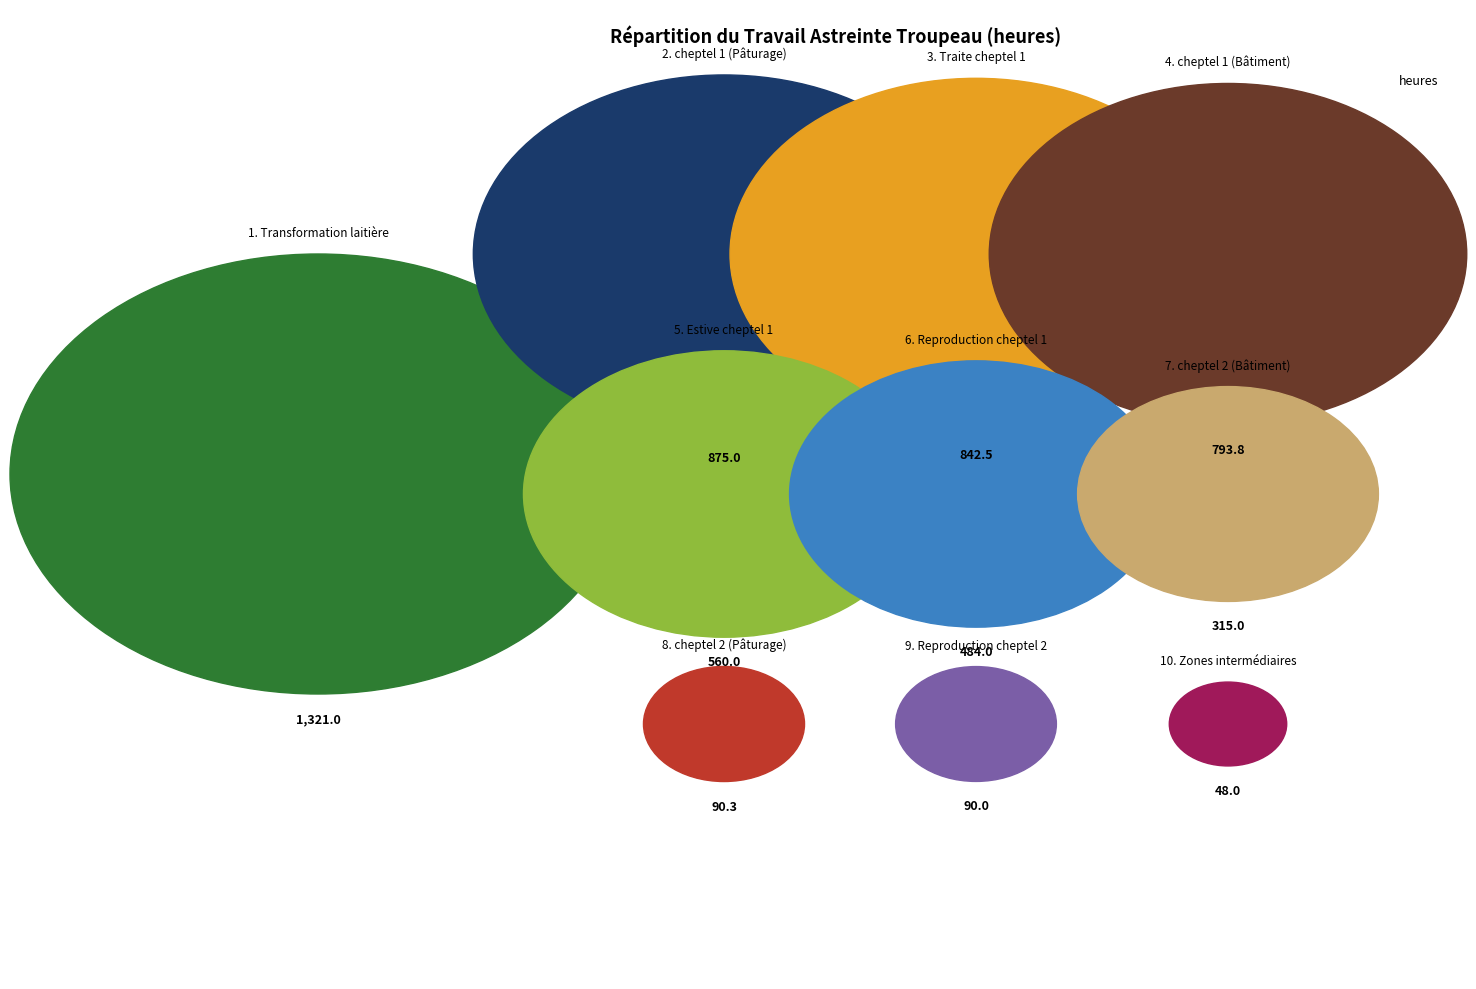

How much of the chart is everything except Estive cheptel 1?

89.7%